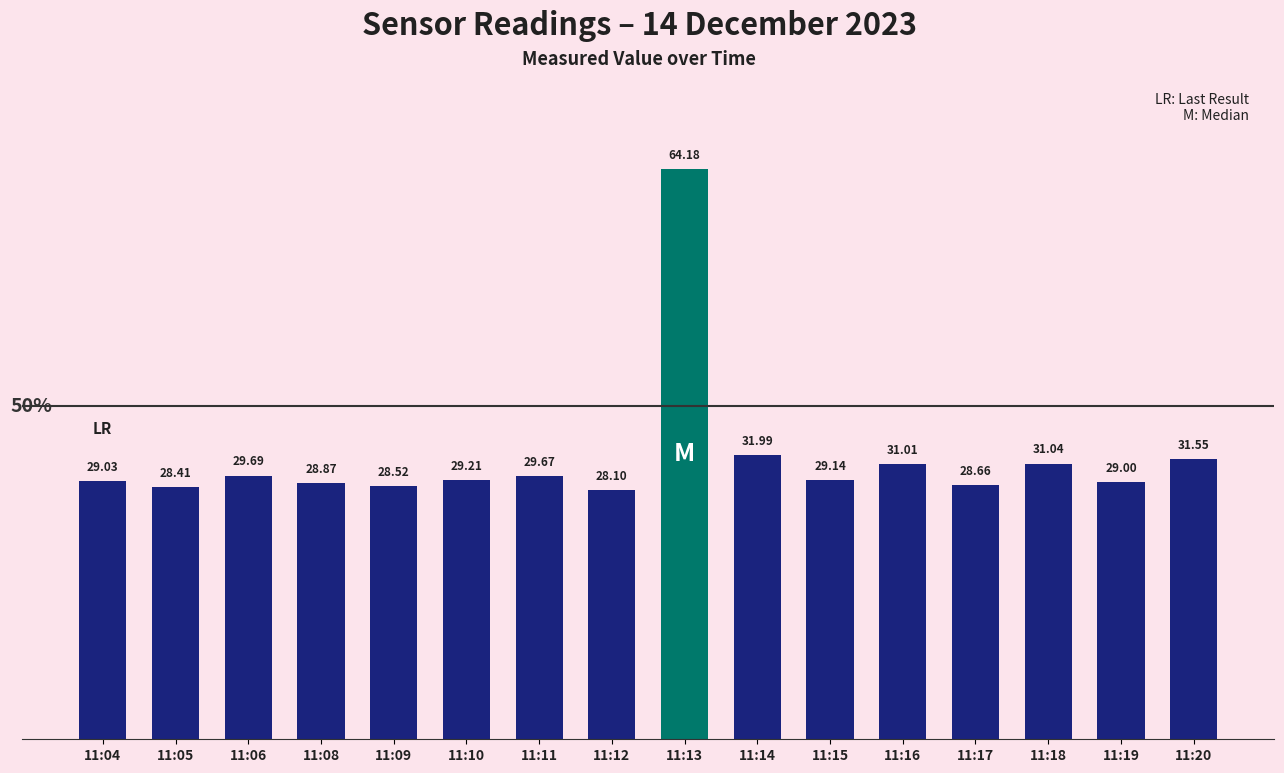

Reading left to right, what are all the values shown in this chart?

11:04=29.0	11:05=28.4	11:06=29.7	11:08=28.9	11:09=28.5	11:10=29.2	11:11=29.7	11:12=28.1	11:13=64.2	11:14=32.0	11:15=29.1	11:16=31.0	11:17=28.7	11:18=31.0	11:19=29.0	11:20=31.6